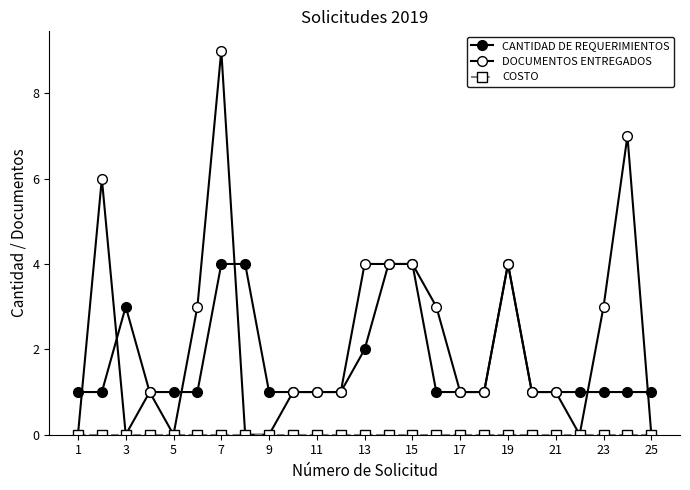

Does the chart have visible grid lines?

No